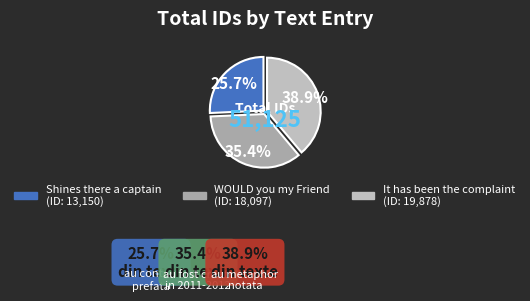

Count the number of slices in the pie.

3